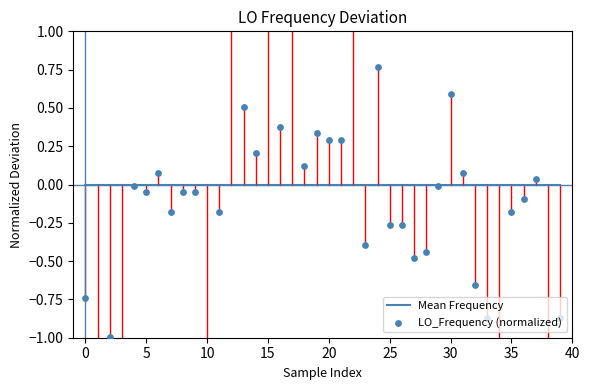

Which series contains the lowest Y value?

LO_Frequency (normalized)